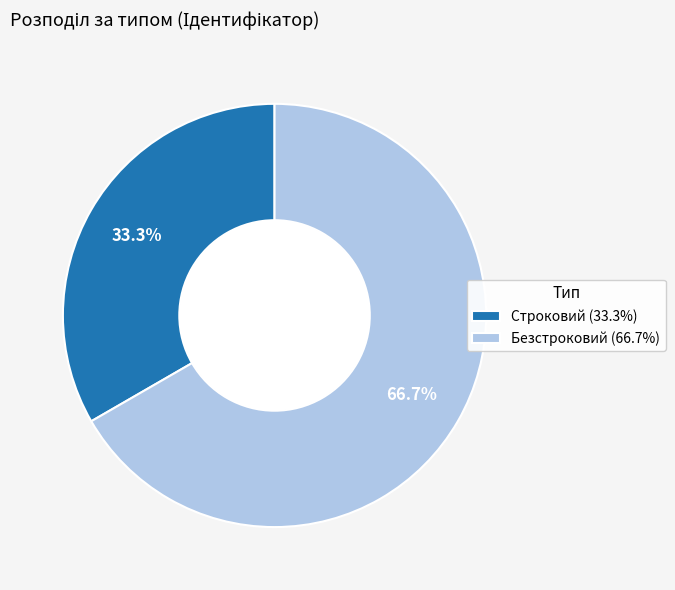

To the nearest percent, what portion does Строковий represent?

33%